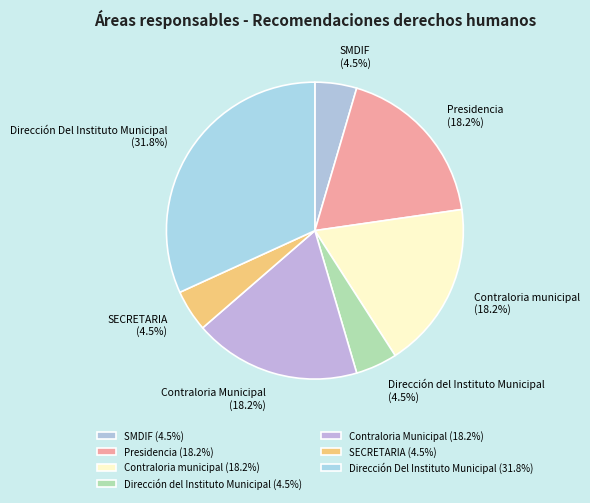

To the nearest percent, what is the average slice percentage?

14%